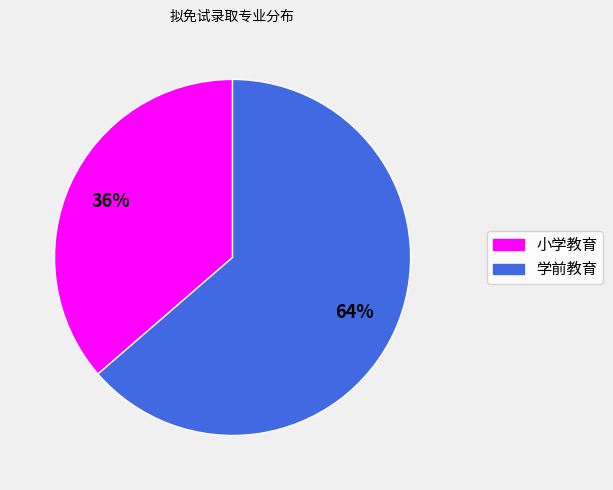

Is the sum of 小学教育 and 学前教育 greater than half?

Yes